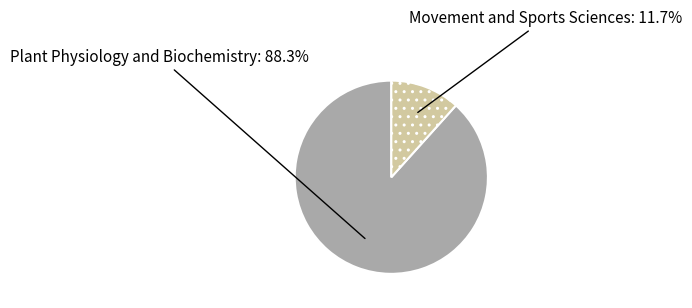

Is there any slice that represents more than half of the pie?

Yes